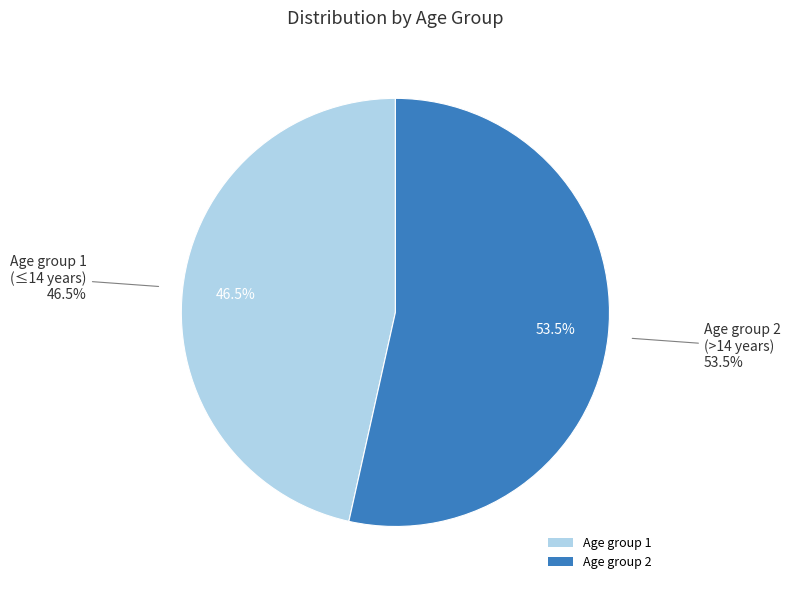

Is it true that Age group 1 is 47% of the pie?

True